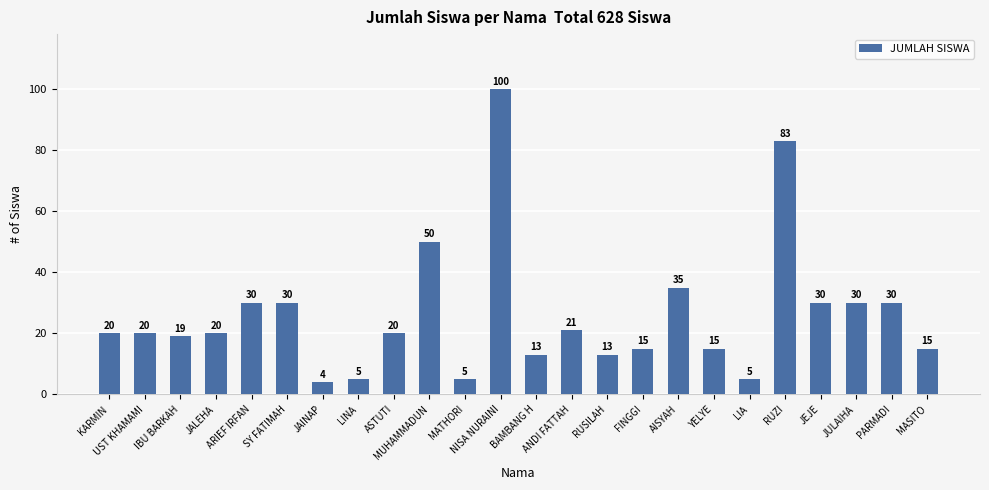

What is the average value?

26